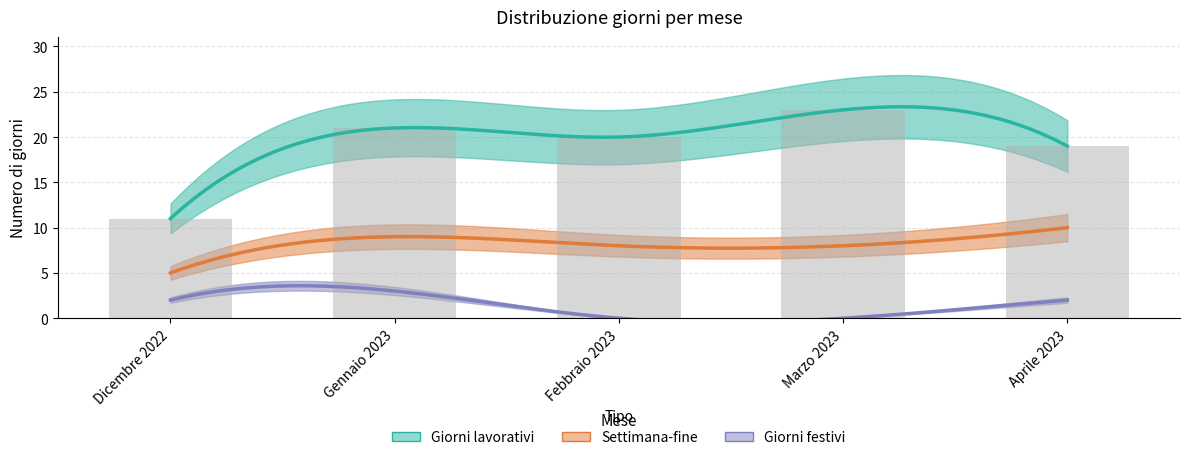

What is the difference between the maximum and minimum values in the Settimana-fine series?

5